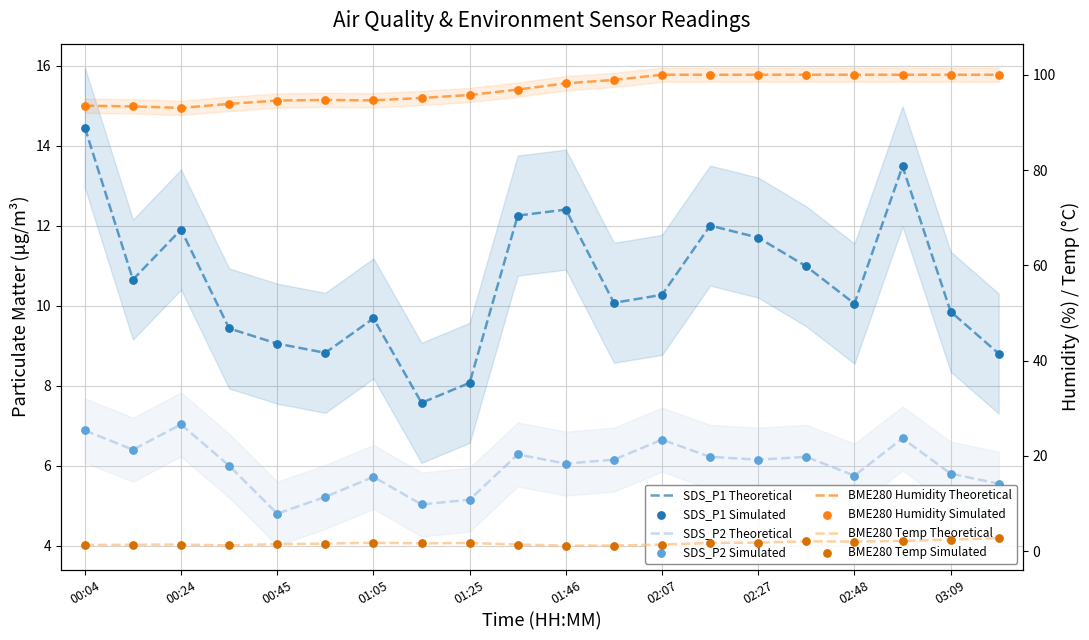

What is the total value across all series at 02:17?

119.9